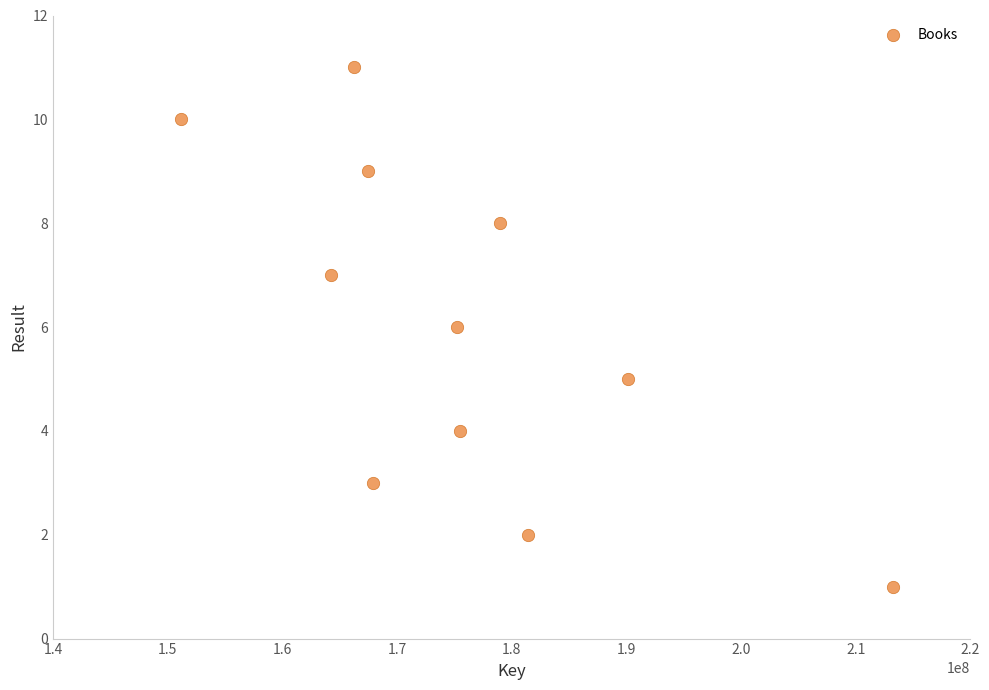

What is the range of X values (max minus min)?

62122502